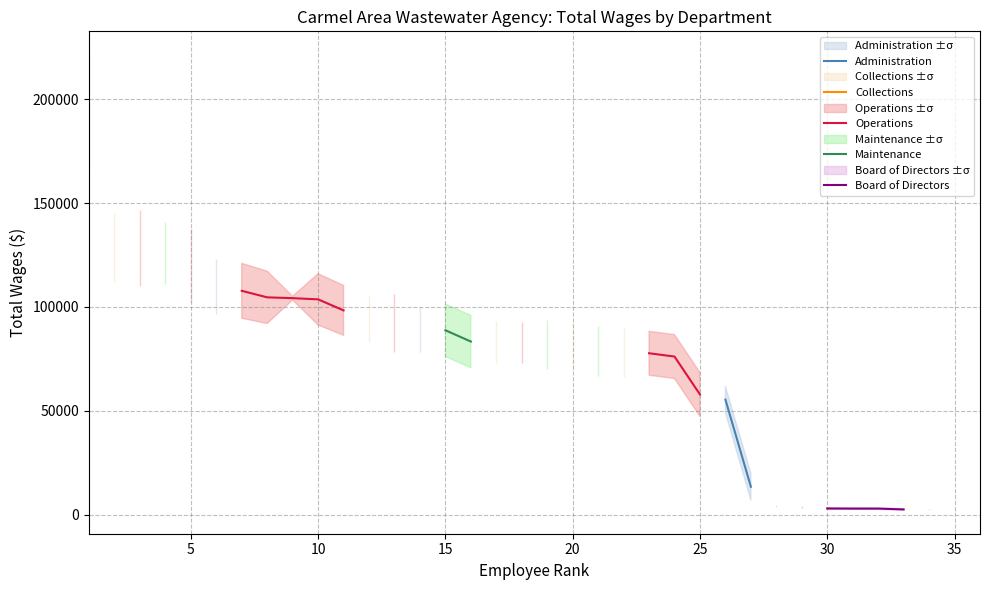

Is this an area chart (filled region under the line)?

No